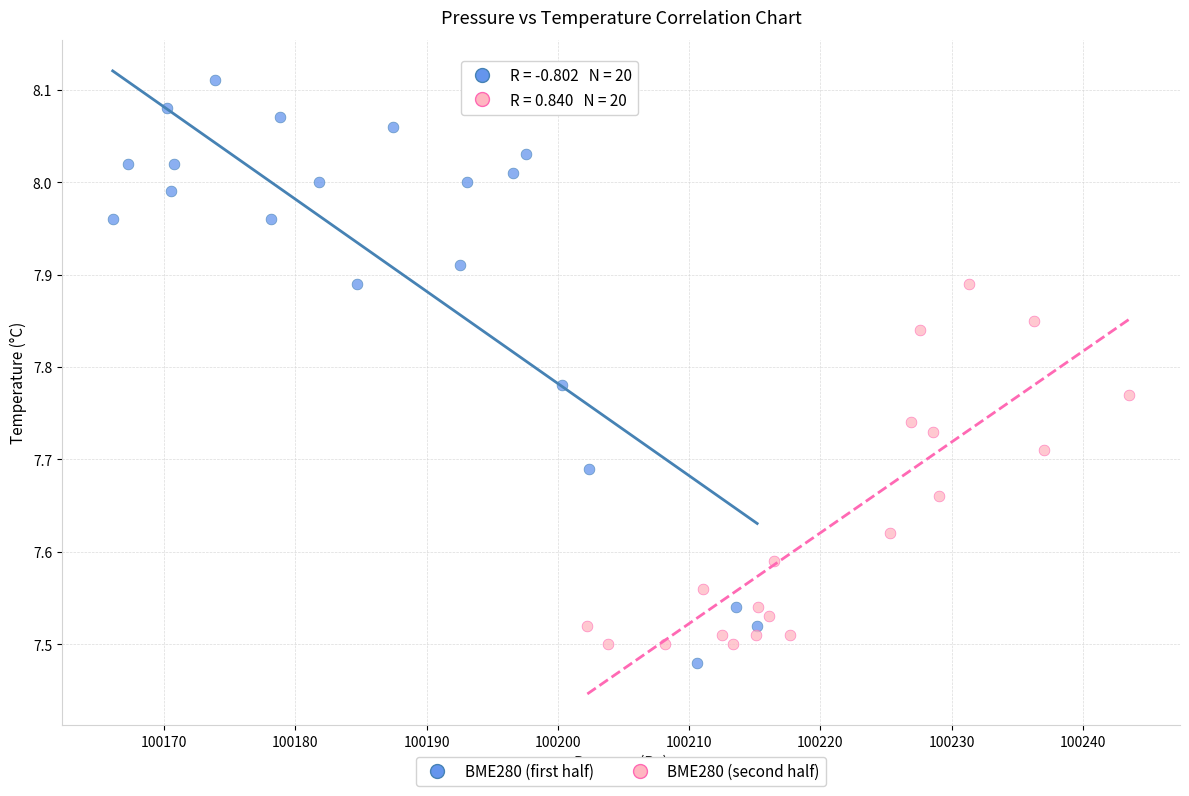

Which series reaches the maximum Y coordinate?

BME280 (first half)